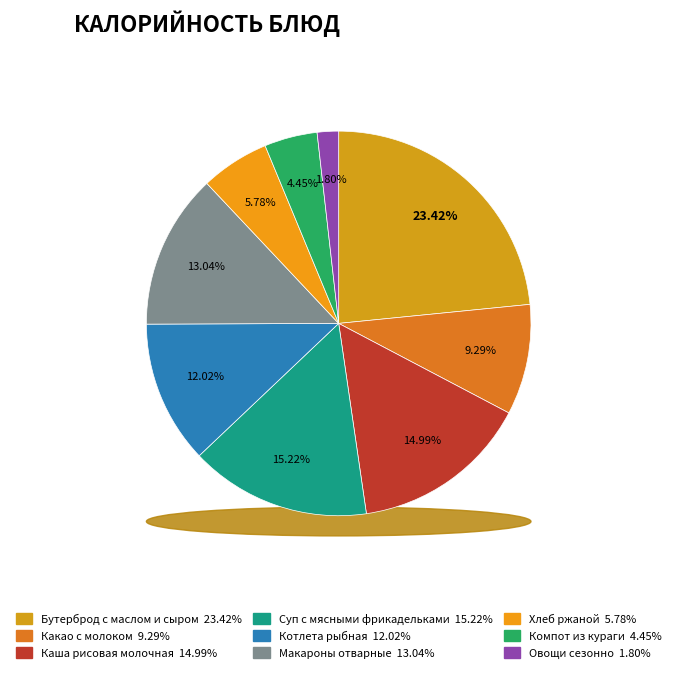

True or false: Овощи сезонно accounts for 2% of the total.

True